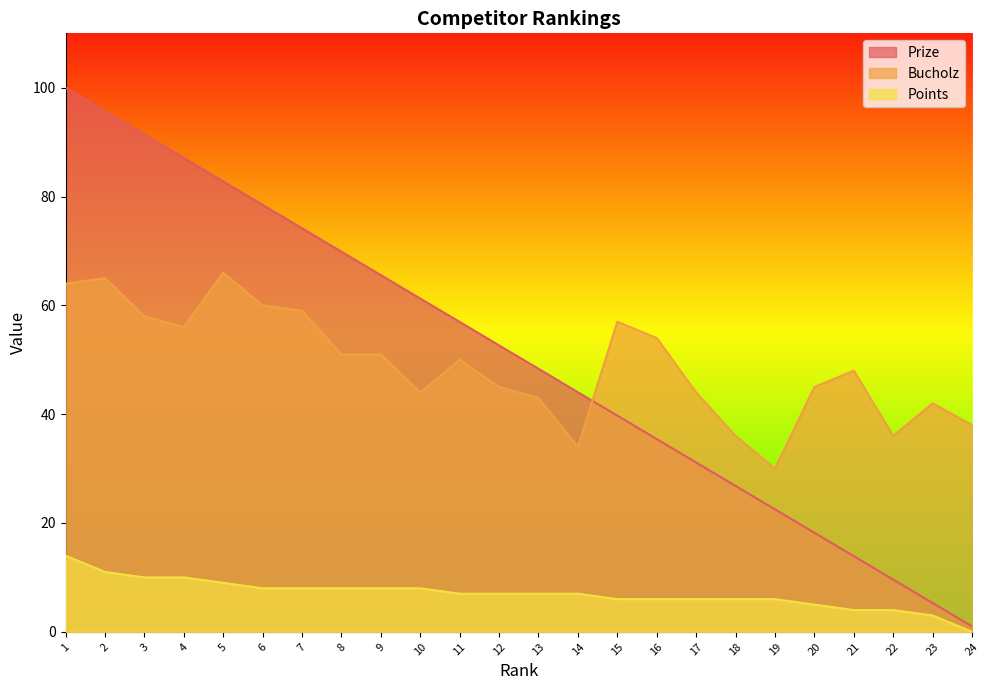

Reading right to left, extract all data points from this chart.

Prize: 1.0	5.3	9.6	13.9	18.2	22.5	26.8	31.1	35.4	39.7	44.0	48.4	52.6	57.0	61.2	65.6	69.9	74.2	78.5	82.8	87.1	91.4	95.7	100.0
Bucholz: 38.0	42.0	36.0	48.0	45.0	30.0	36.0	44.0	54.0	57.0	34.0	43.0	45.0	50.0	44.0	51.0	51.0	59.0	60.0	66.0	56.0	58.0	65.0	64.0
Points: 0.0	3.0	4.0	4.0	5.0	6.0	6.0	6.0	6.0	6.0	7.0	7.0	7.0	7.0	8.0	8.0	8.0	8.0	8.0	9.0	10.0	10.0	11.0	14.0